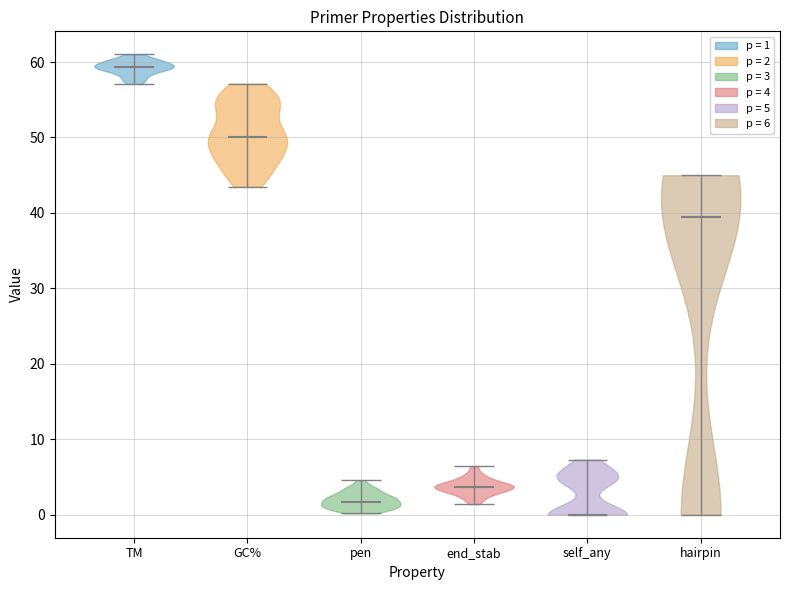

Reading left to right, read every violin against the y-axis: where its median line is, and the lowest and highest points it reaches. The values are not printed on the chart, so give them approximately, as read against the axis.

TM: median line 59, lowest point 57, highest point 61
GC%: median line 50, lowest point 43, highest point 57
pen: median line 2, lowest point 0, highest point 5
end_stab: median line 4, lowest point 1, highest point 6
self_any: median line 0, lowest point 0, highest point 7
hairpin: median line 40, lowest point 0, highest point 45